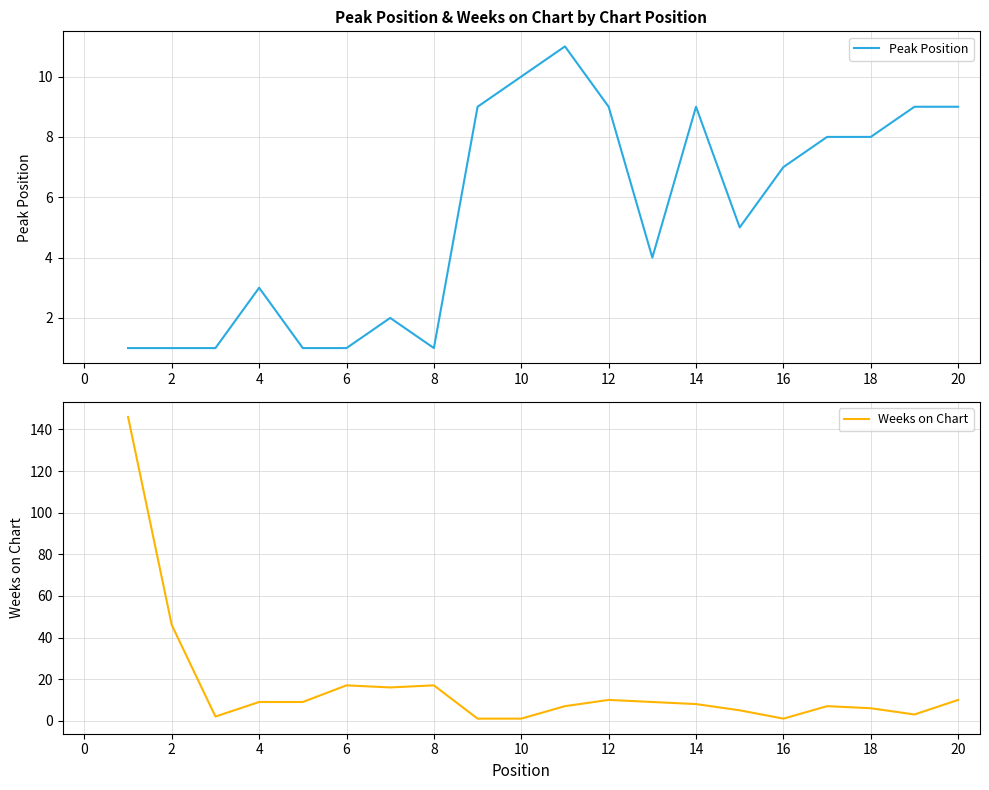

What is the sum of all Peak Position values?

109